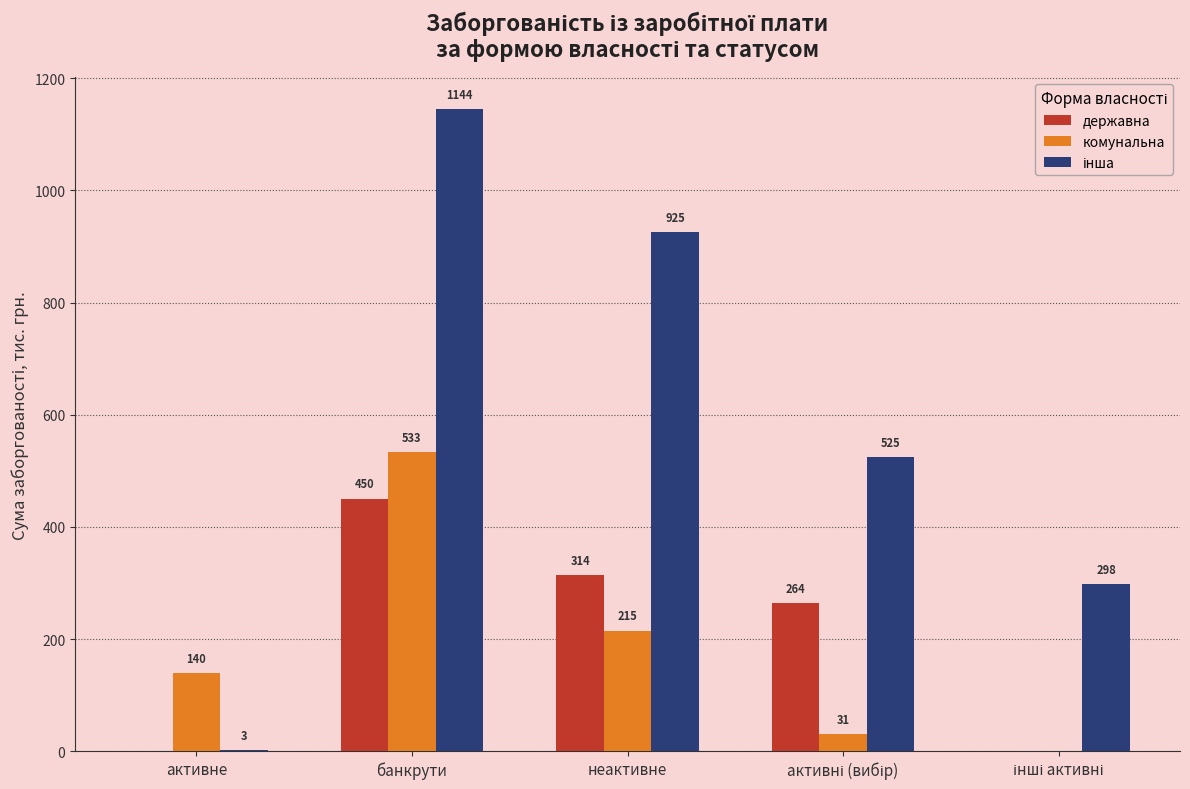

Where is комунальна nearest to the value 266?

неактивне